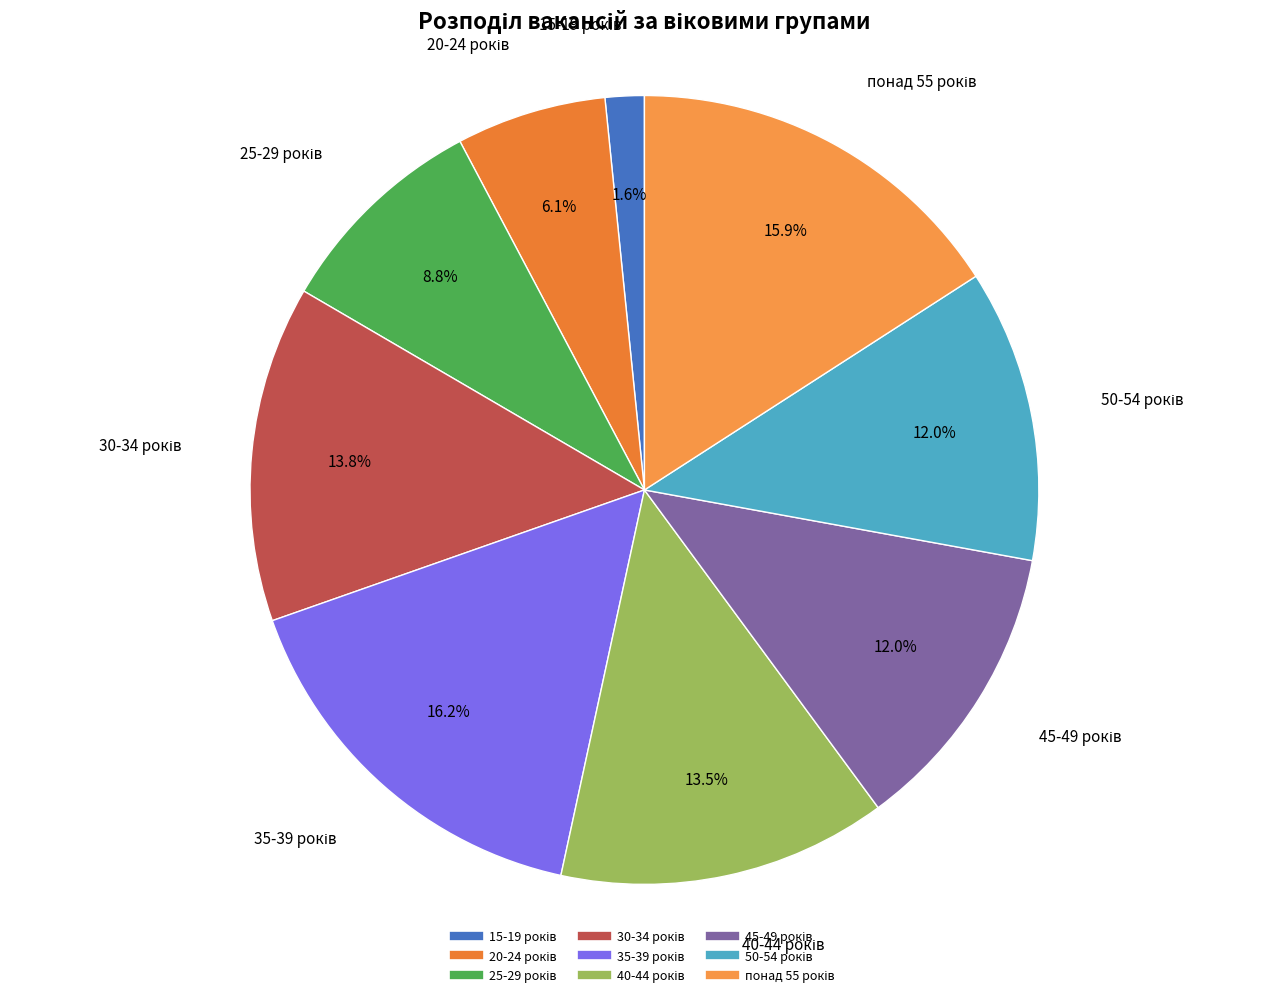

Is there any slice that represents more than half of the pie?

No